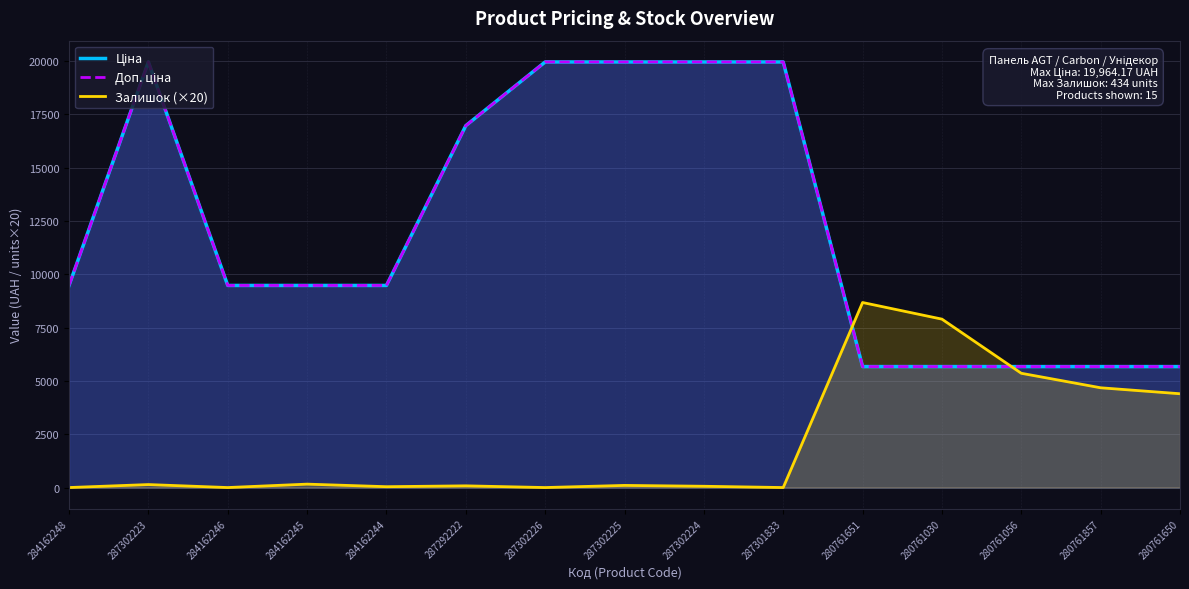

True or false: Доп. ціна and Ціна cross at least once.

False